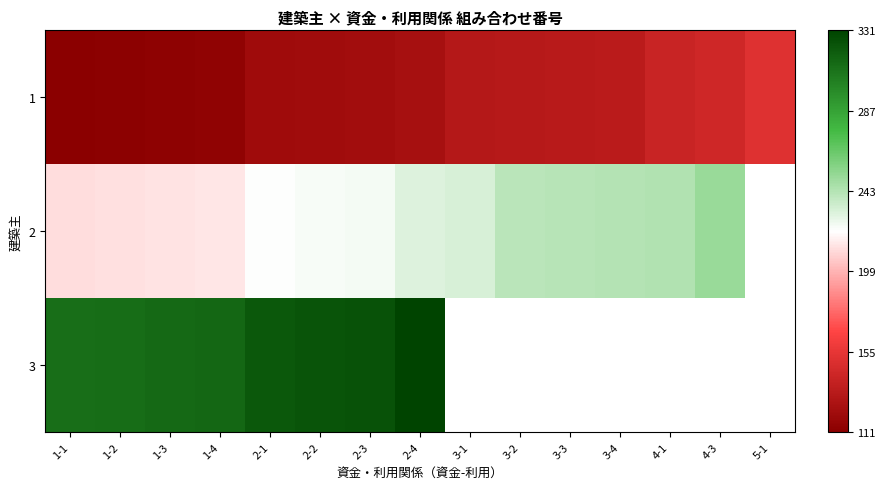

Rank the series at 1-1 from highest to lowest value.

3, 2, 1